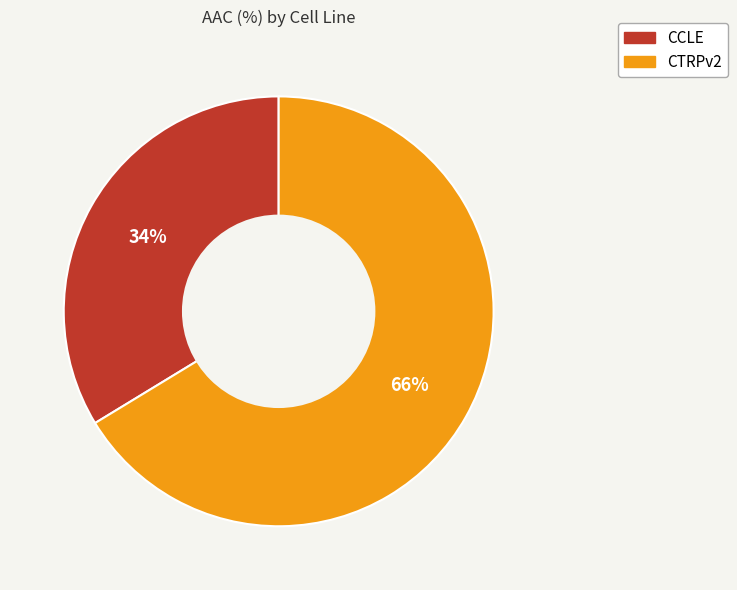

Combined, do CCLE and CTRPv2 account for over 50%?

Yes